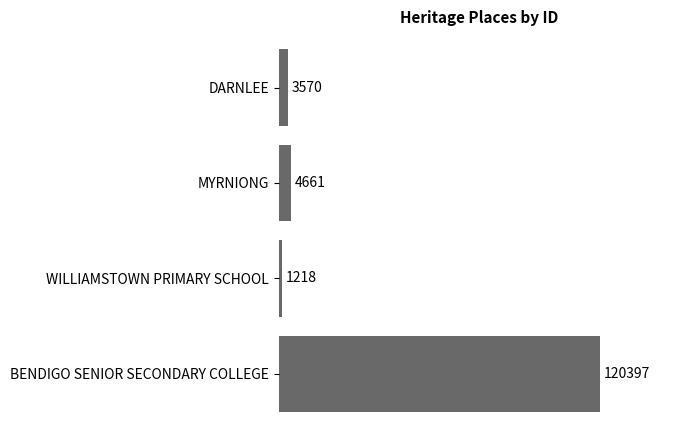

Which category has the highest value across all series?

BENDIGO SENIOR SECONDARY COLLEGE